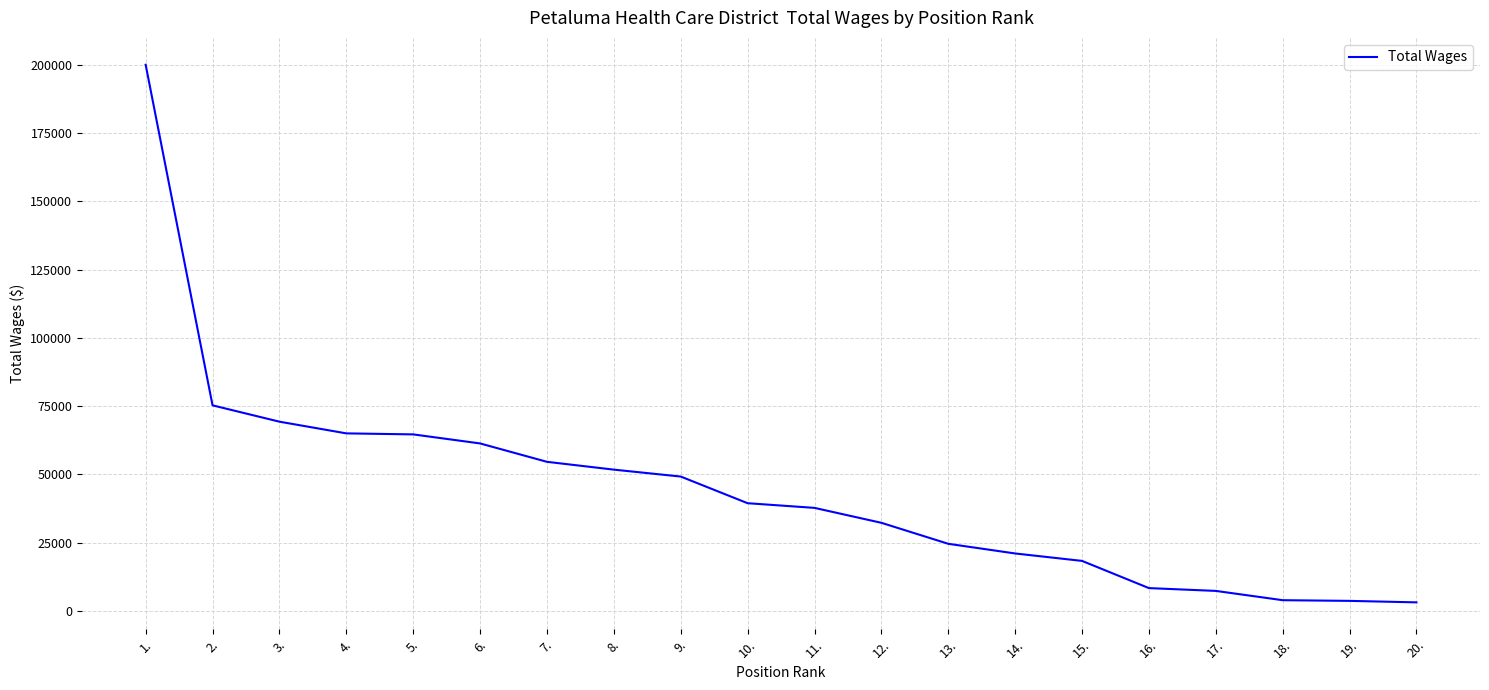

What is the change in value from 8. to 17.?

-44429